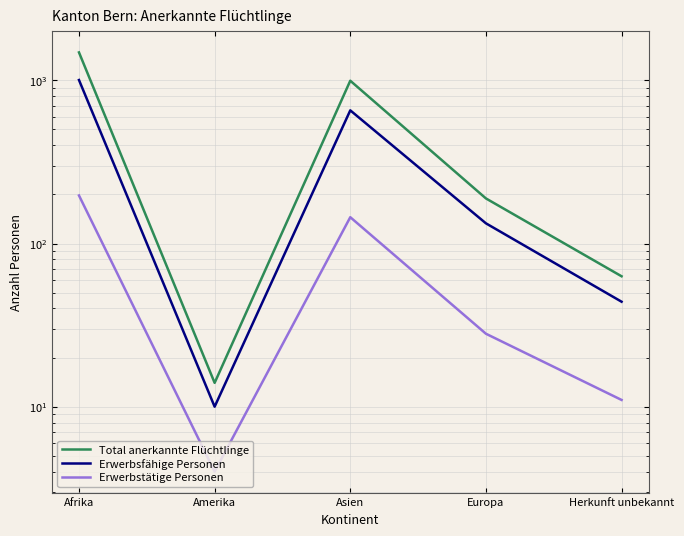

What is the average value of the Total anerkannte Flüchtlinge series?

549